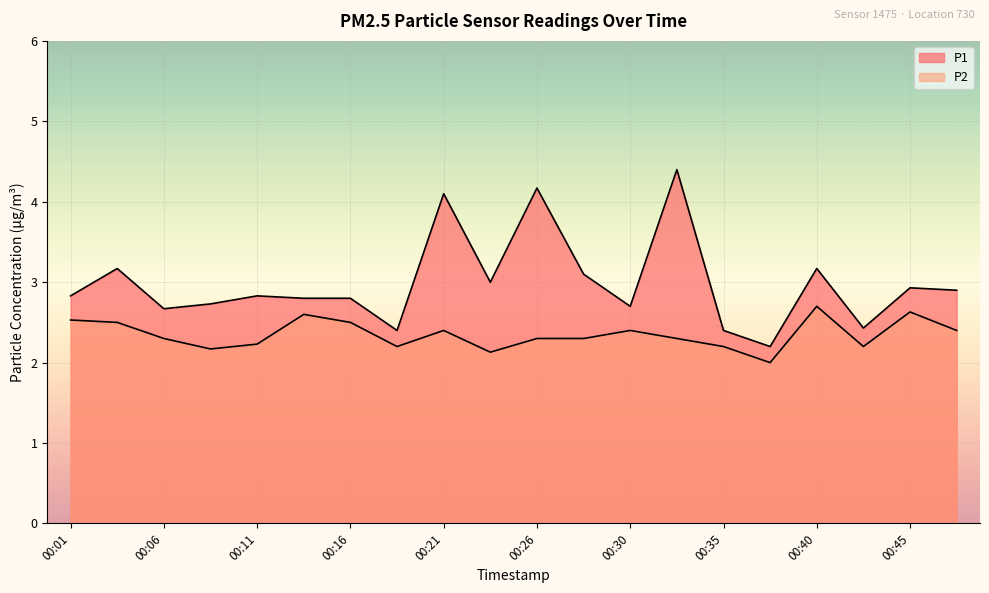

What is the difference between the P1 values at 00:45 and 00:23?

0.1